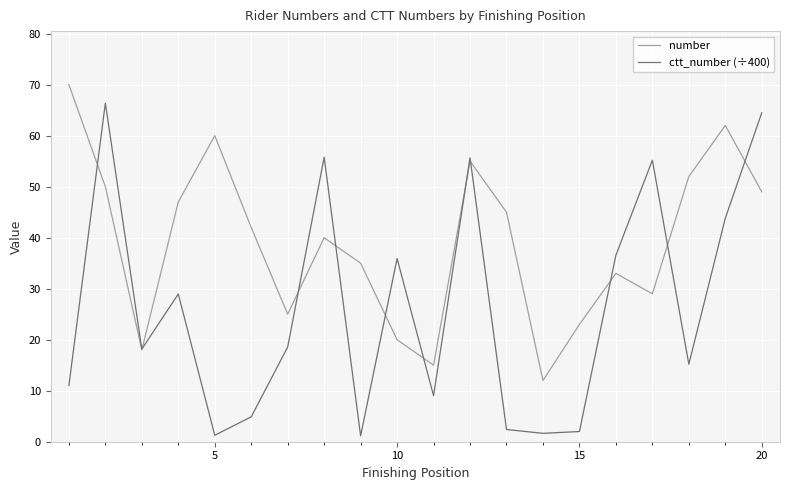

Rank the series by their maximum value, from highest to lowest.

number, ctt_number (÷400)